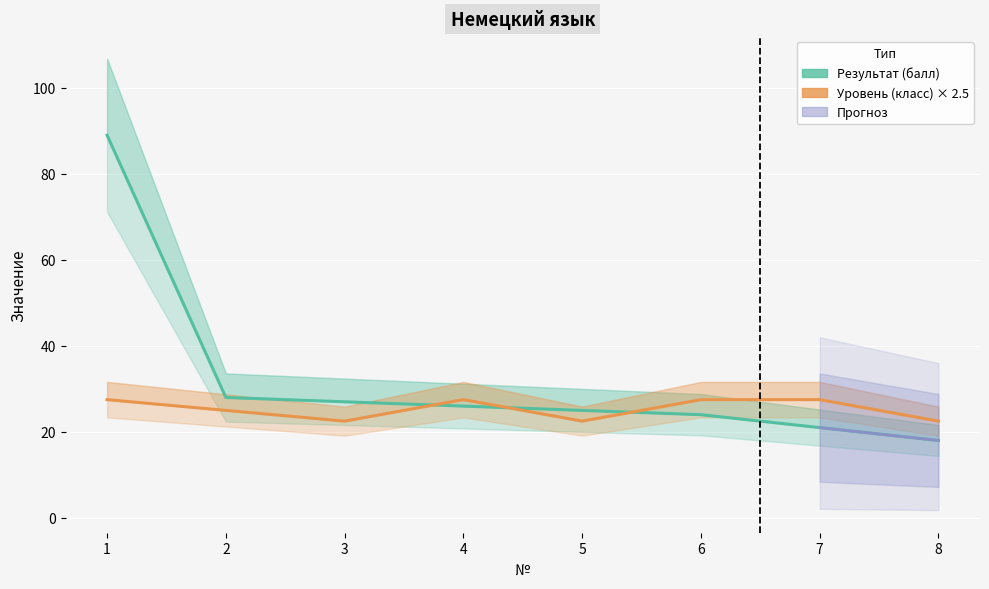

What is the value of the Уровень (класс) обучения point at the 7th from the left?

27.5